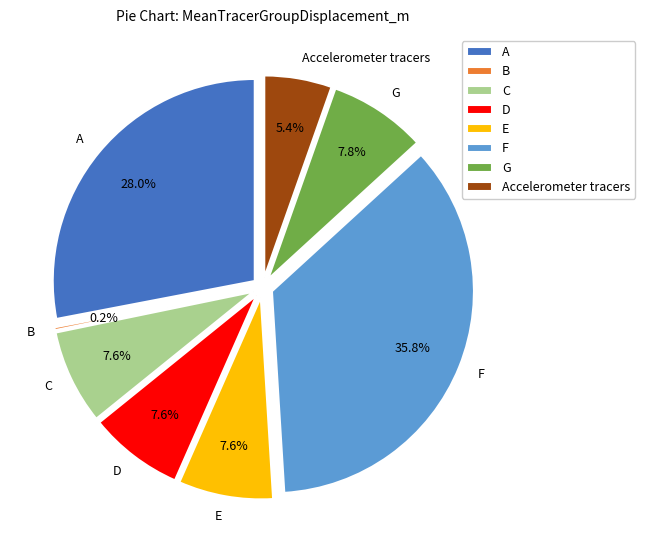

Do C and Accelerometer tracers together represent more than half of the pie?

No